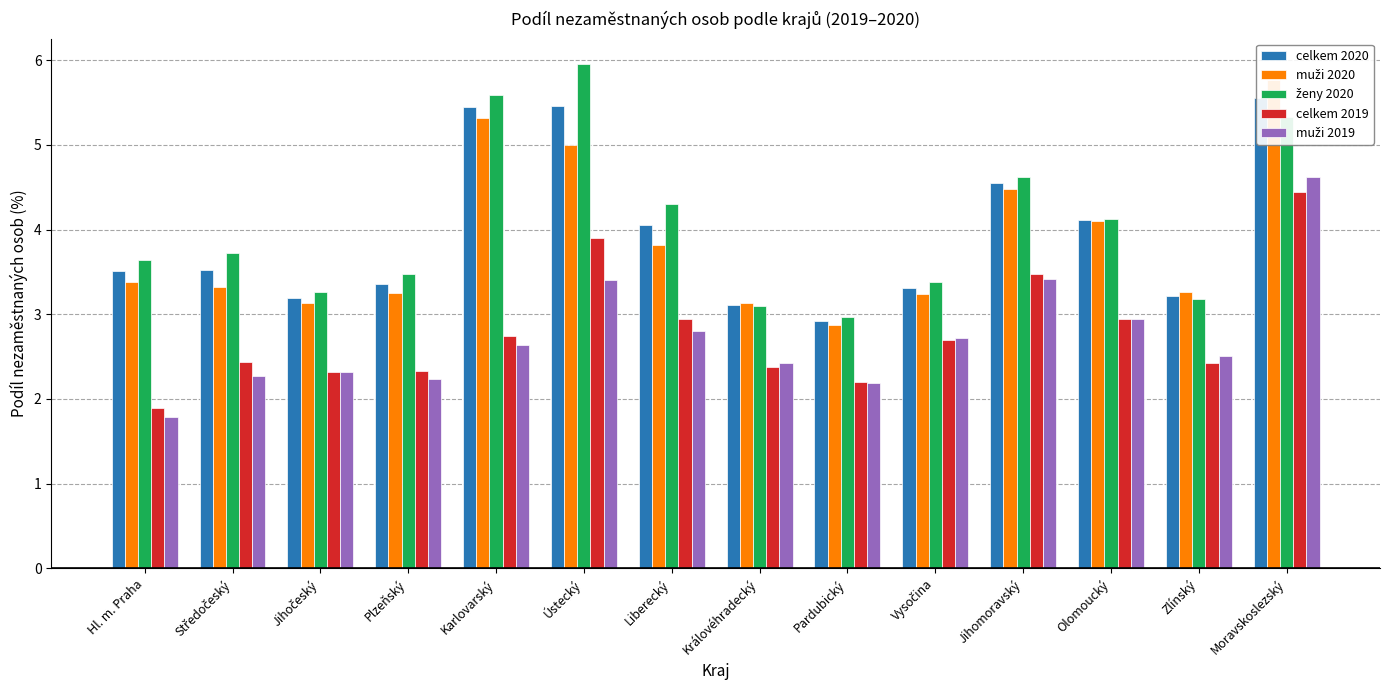

Which series has the largest total across all categories?

ženy 2020